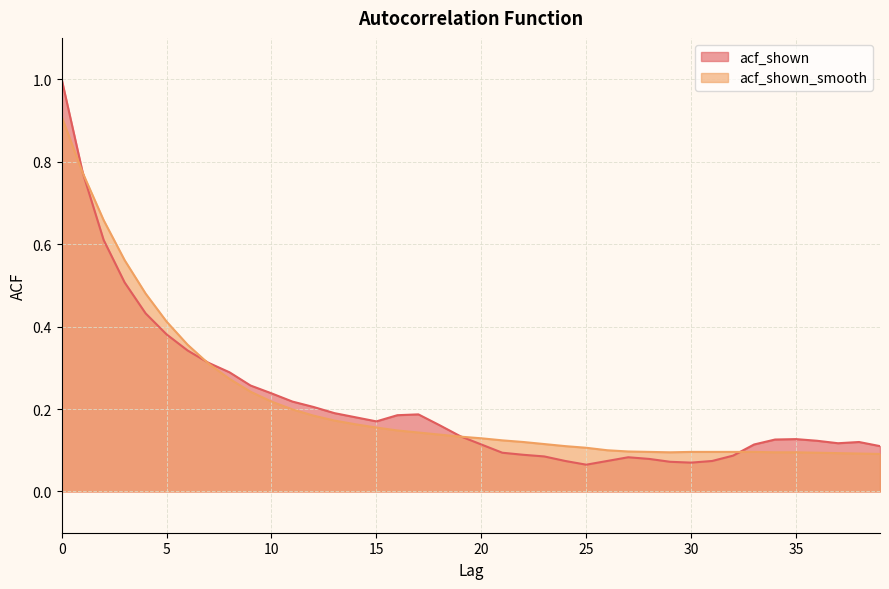

Is the value of acf_shown_smooth at 37 greater than the value of acf_shown at 12?

No